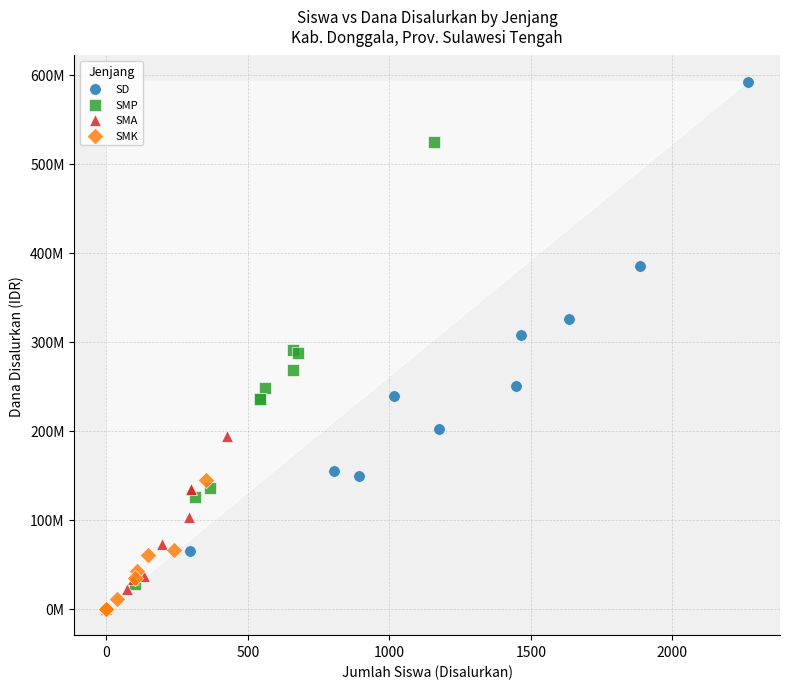

What are all the series names shown in the legend?

SD, SMP, SMA, SMK